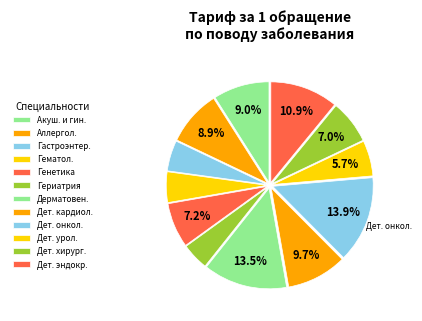

How many slices are in this pie chart?

12